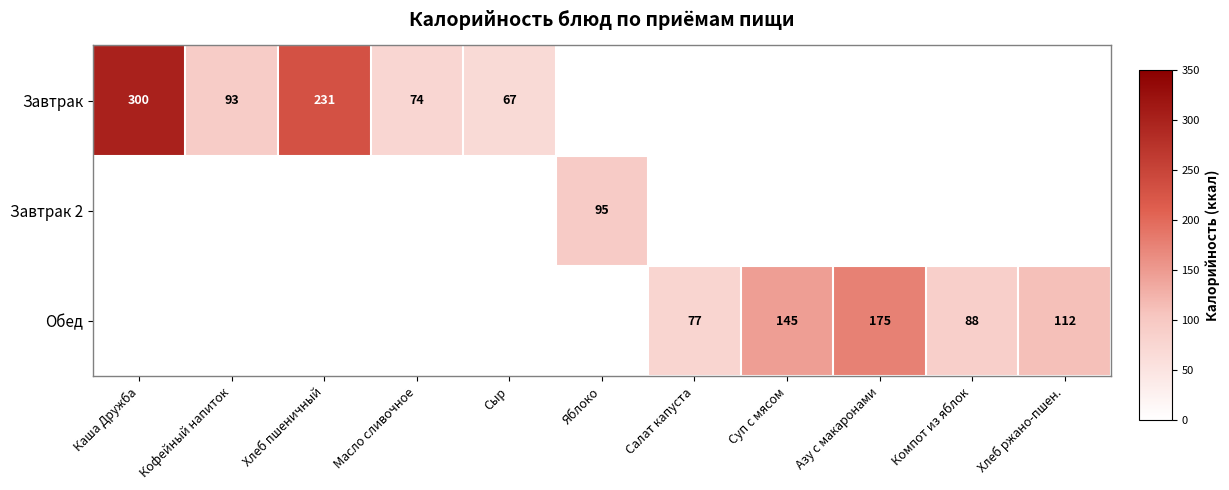

The value of Обед at Азу с макаронами is 257. True or false?

False